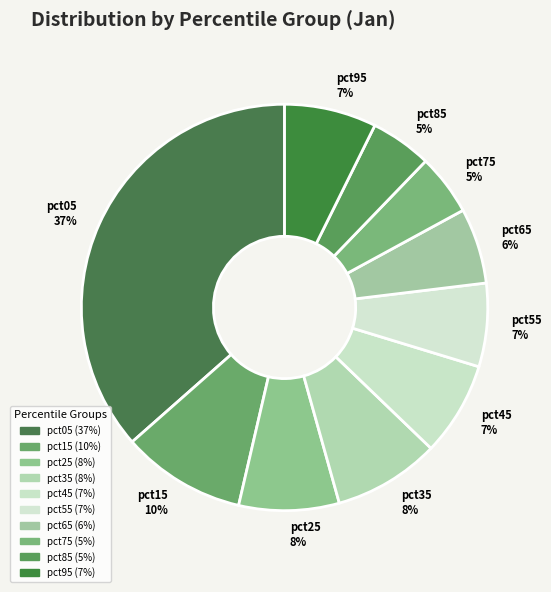

How many slices are in this pie chart?

10